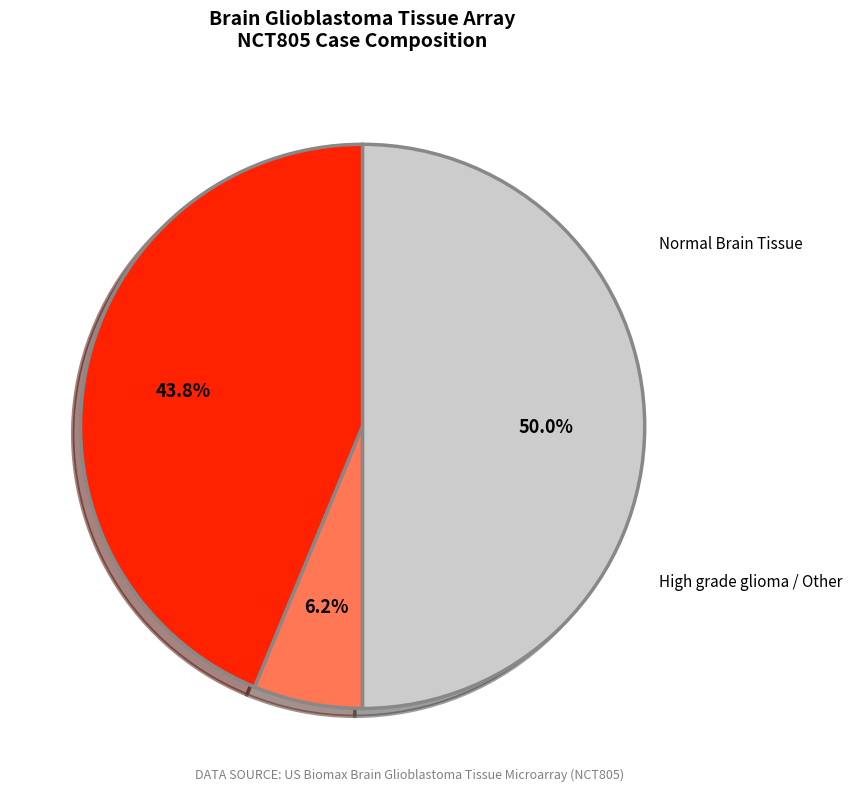

What is the smallest slice in the pie chart?

High grade glioma / Other